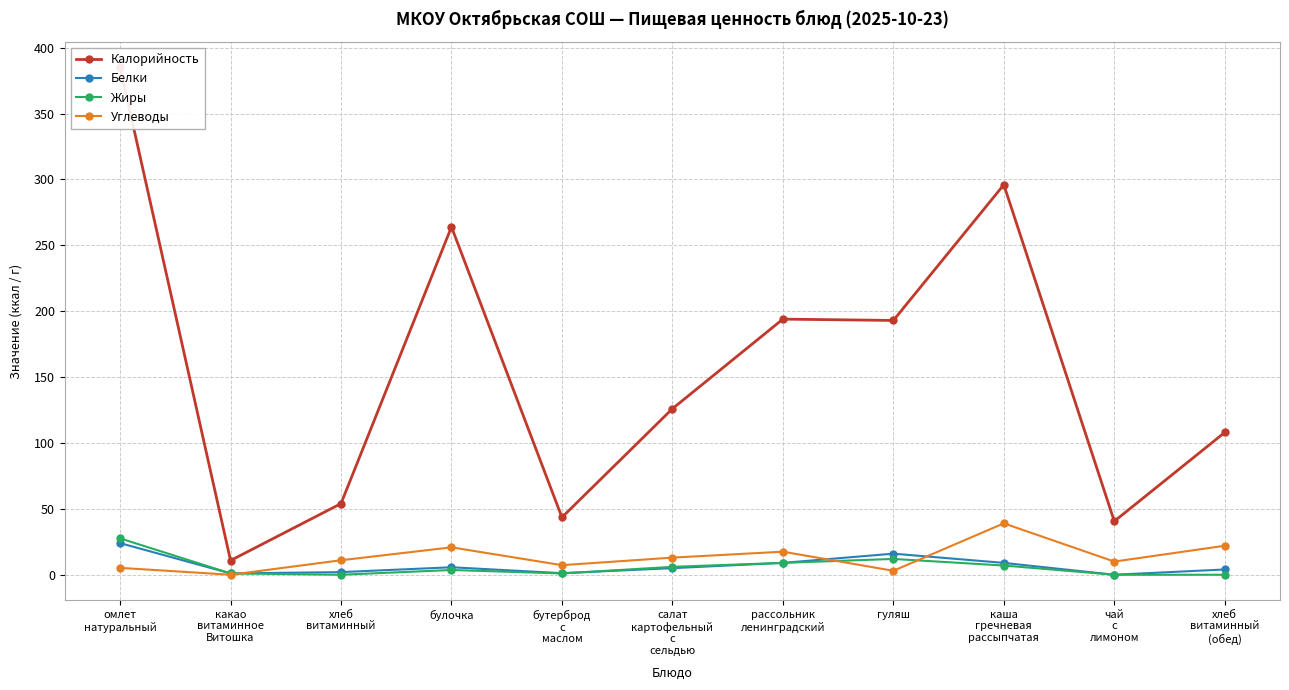

What is the value of the Белки point at the 3rd from the left?

2.0